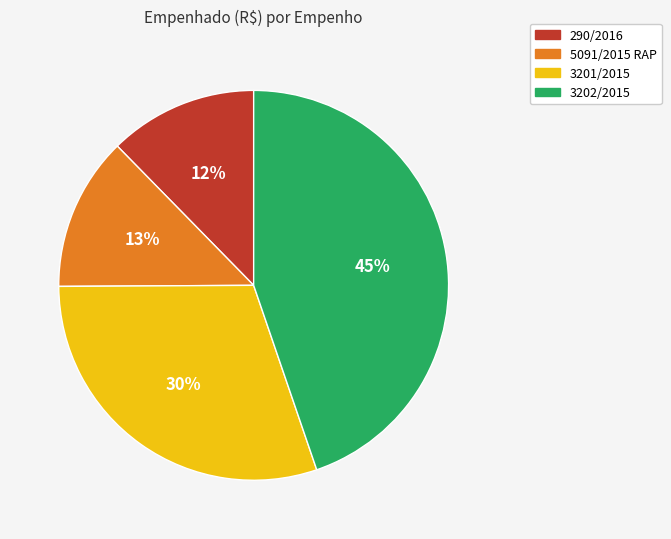

To the nearest percent, what is the combined percentage of 3201/2015 and 5091/2015 RAP?

43%